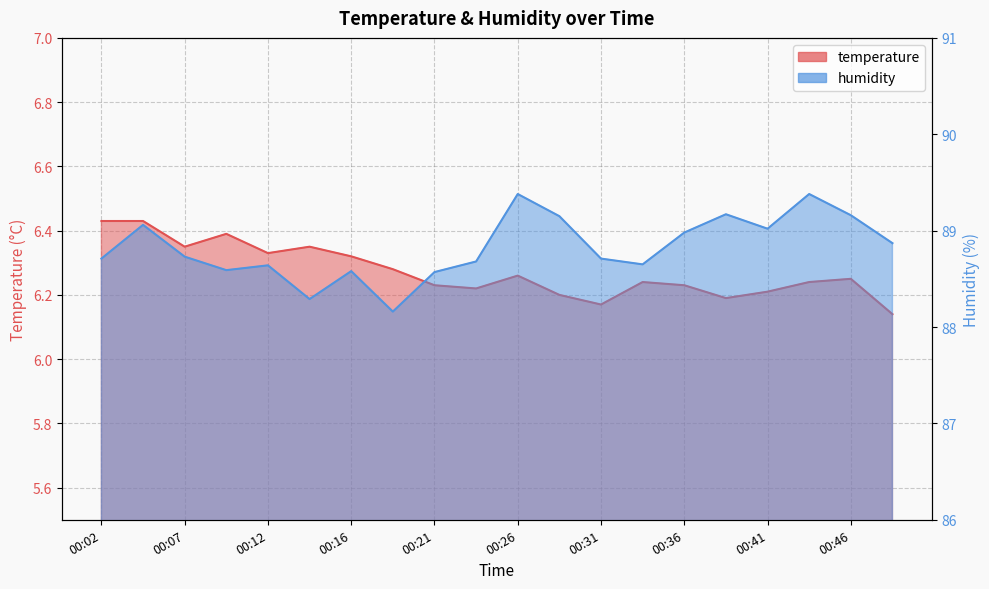

What value does the humidity series have at 00:48?

88.9